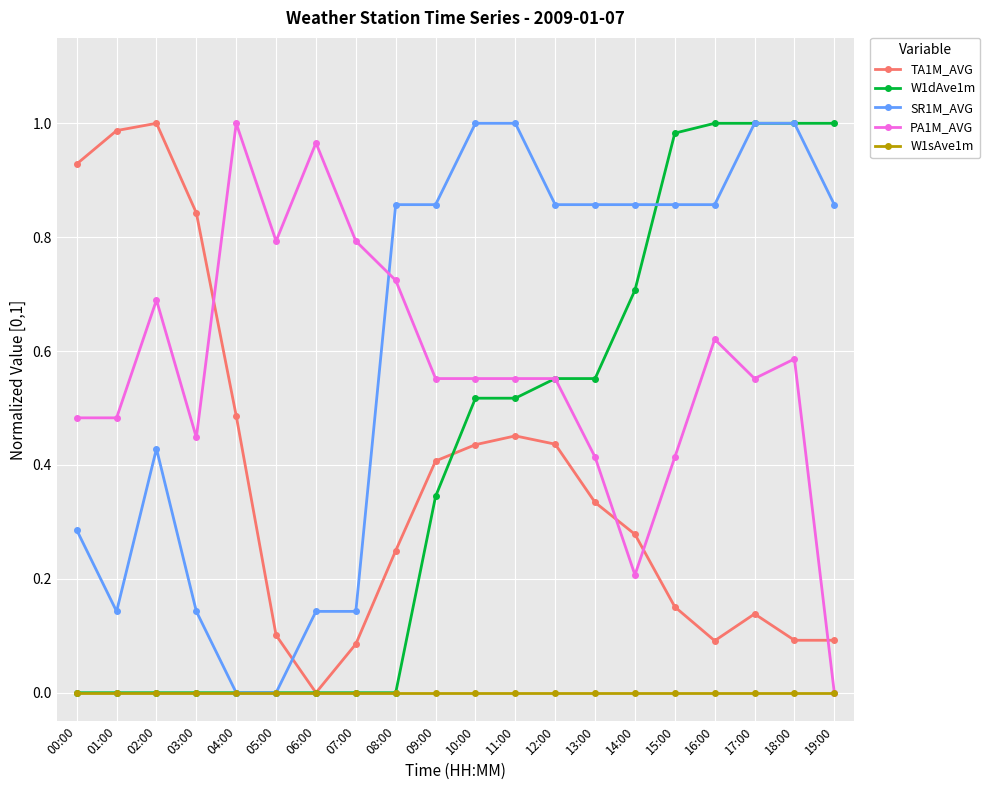

True or false: PA1M_AVG has a value of 0.4 at 03:00.

True